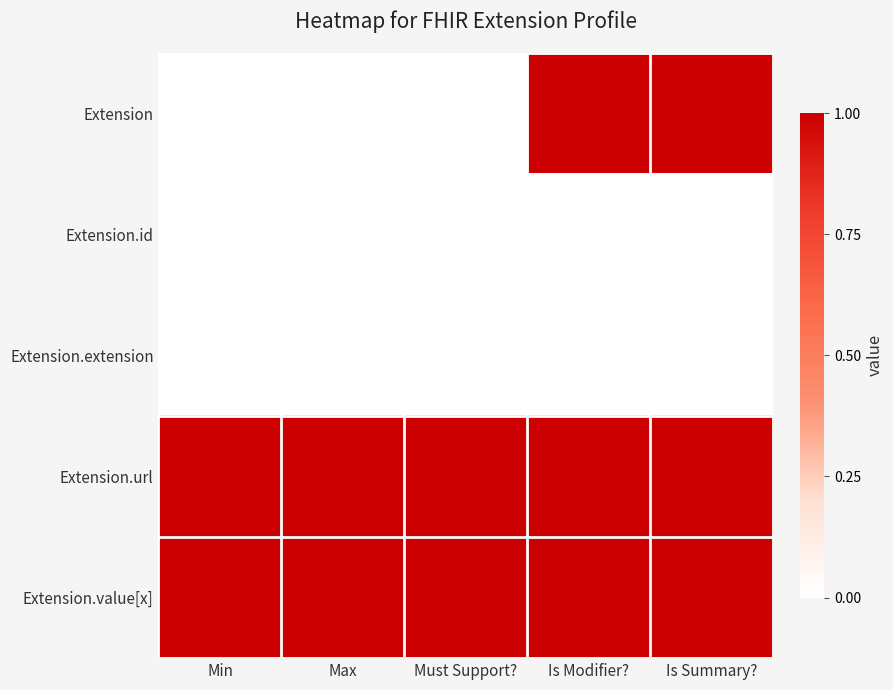

Which series has the largest range (max minus min)?

Extension